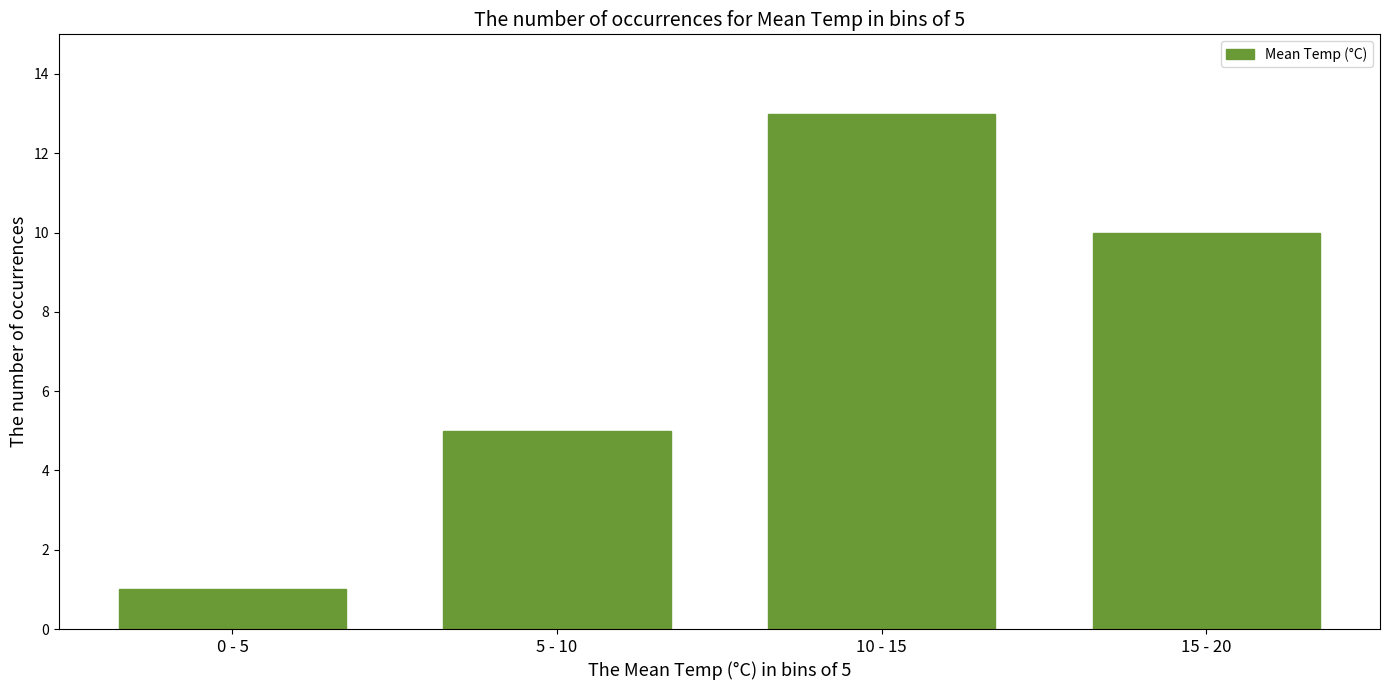

Reading right to left, list all the values displayed in this chart.

10	13	5	1